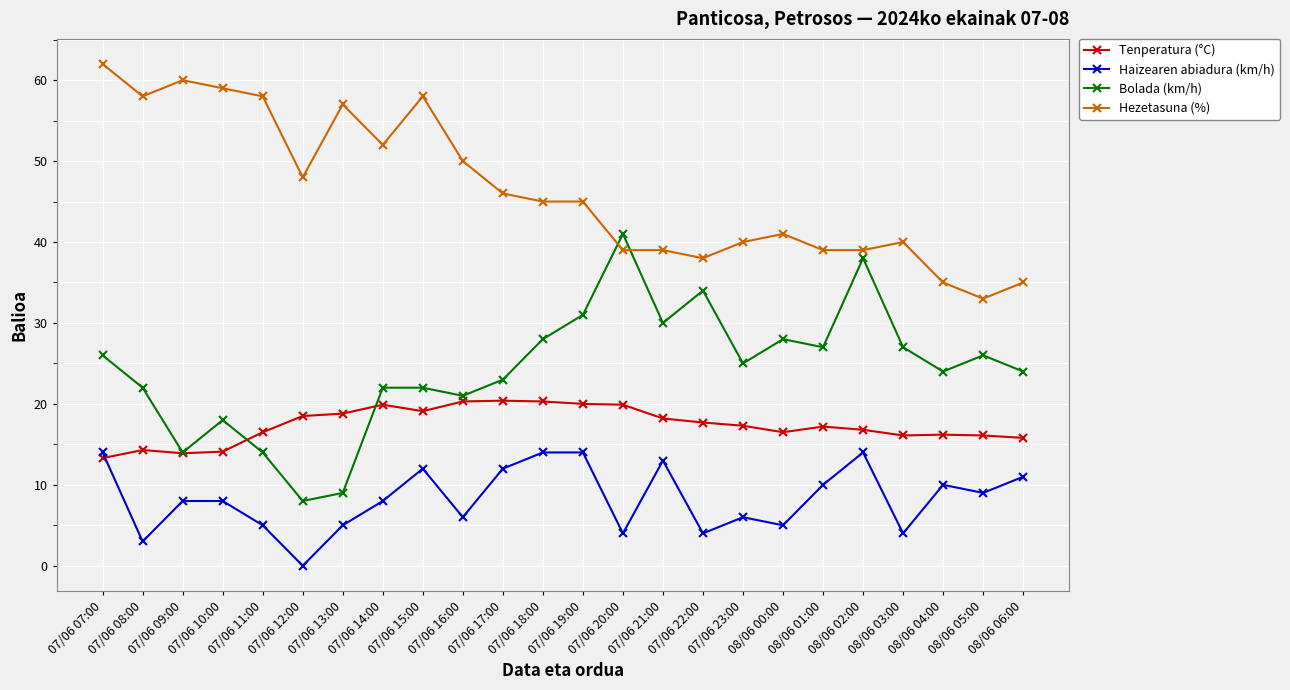

At which label does Hezetasuna (%) reach its peak?

07/06 07:00